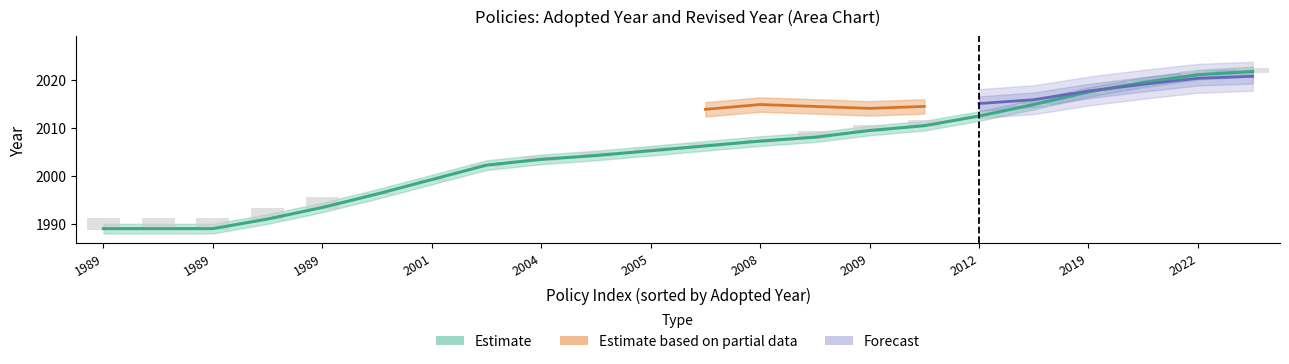

How many bars are there in total?

44